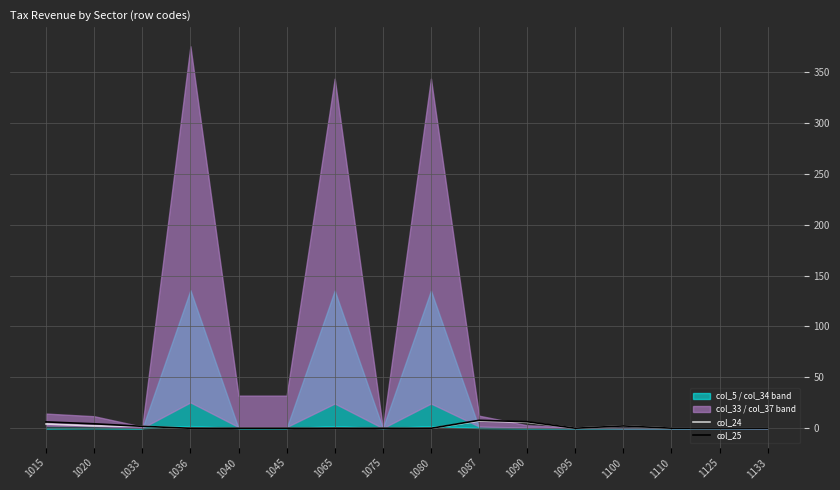

Reading left to right, extract all data points from this chart.

col_24: 1015=4.1	1020=2.2	1033=1.9	1036=-0.1	1040=0.0	1045=0.0	1065=-0.1	1075=0.0	1080=-0.1	1087=7.0	1090=5.7	1095=0.0	1100=2.2	1110=0.0	1125=0.0	1133=0.0
col_25: 1015=6.2	1020=4.3	1033=1.8	1036=-0.1	1040=0.0	1045=0.0	1065=-0.1	1075=0.0	1080=-0.1	1087=7.7	1090=6.4	1095=-0.0	1100=2.2	1110=0.0	1125=0.0	1133=0.0